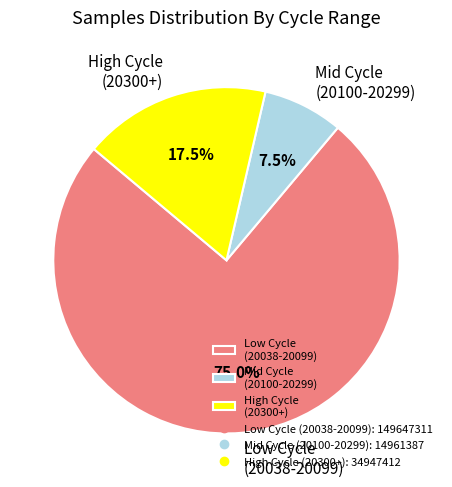

Is there any slice that represents more than half of the pie?

Yes